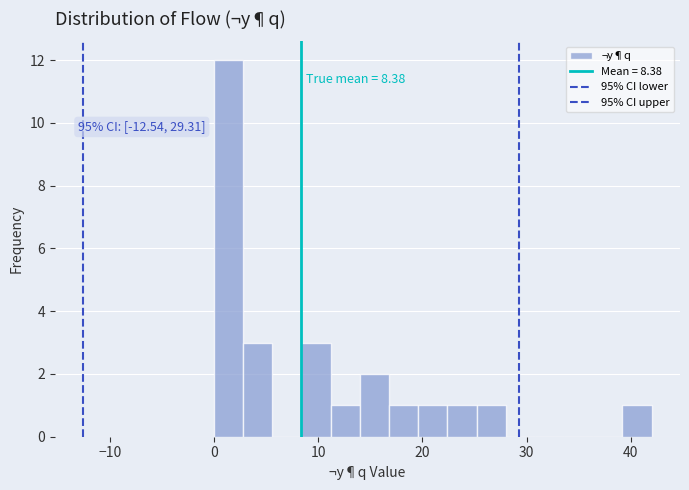

Read against the x-axis, roughly where is the centre of the tallest bar?

1